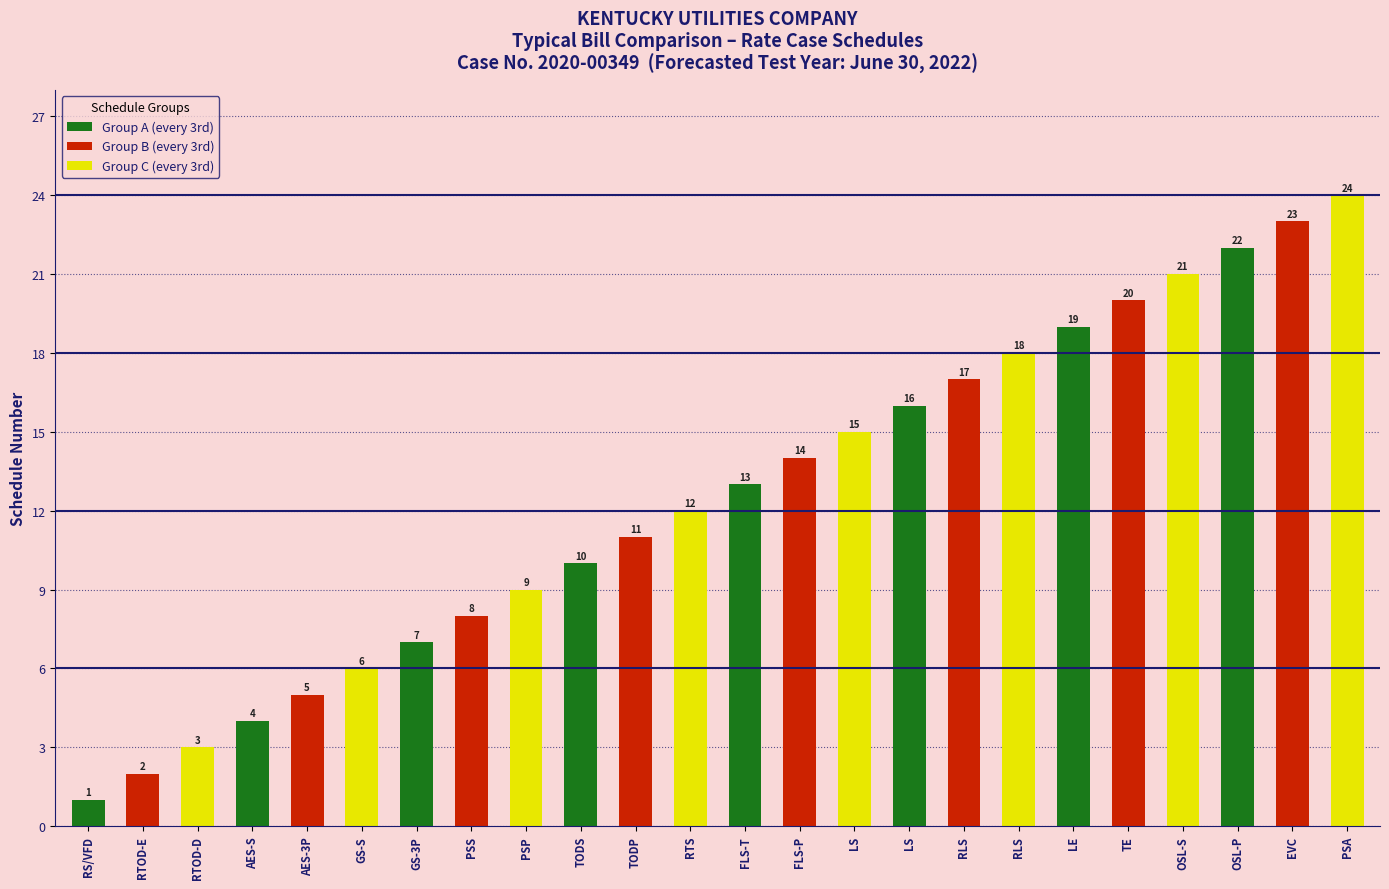

Are the bars horizontal?

No